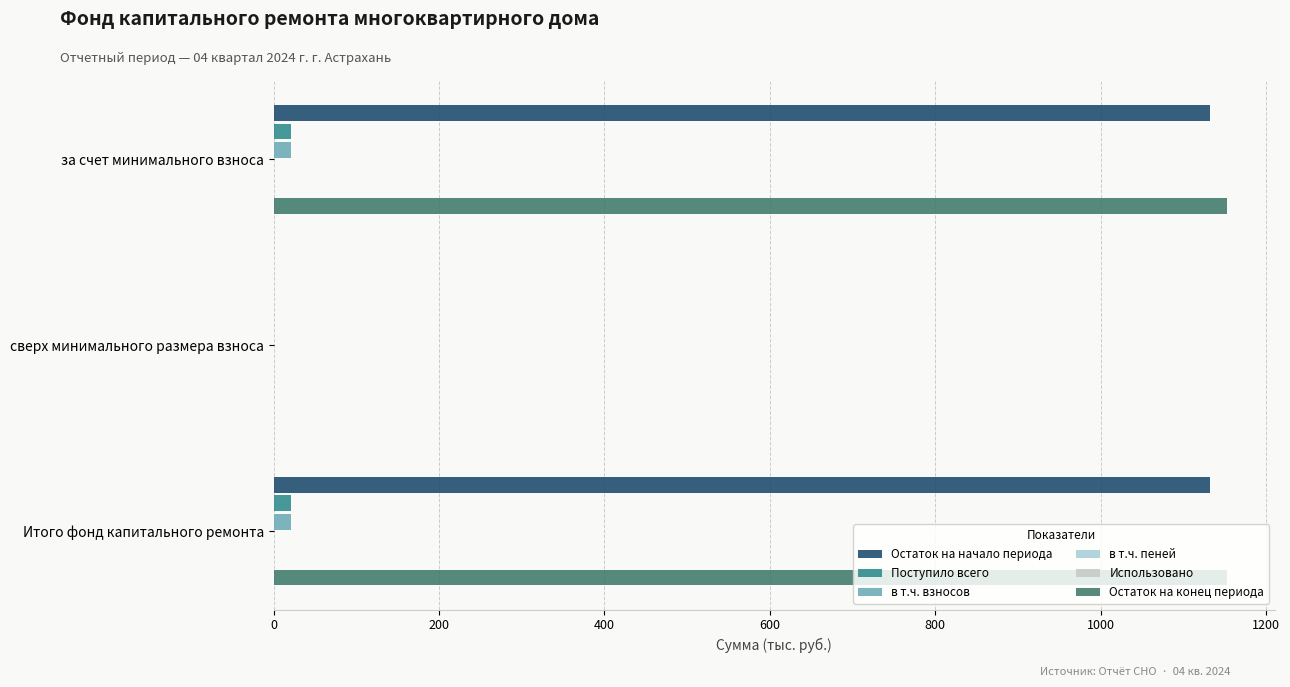

How many bars are there in total?

18